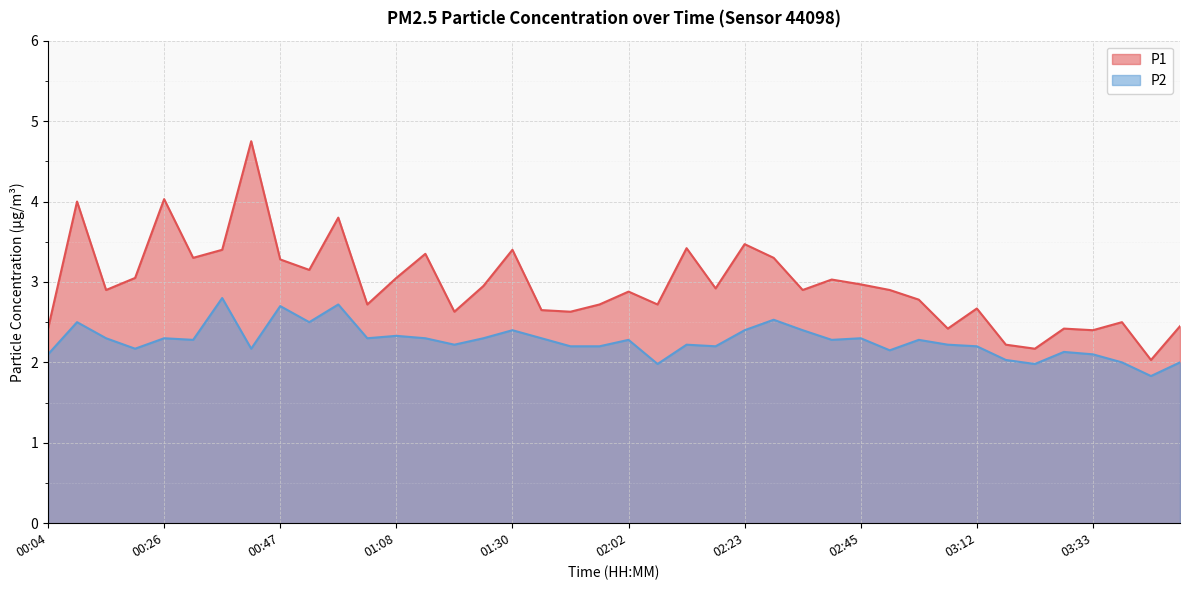

How many categories are shown in the chart?

40